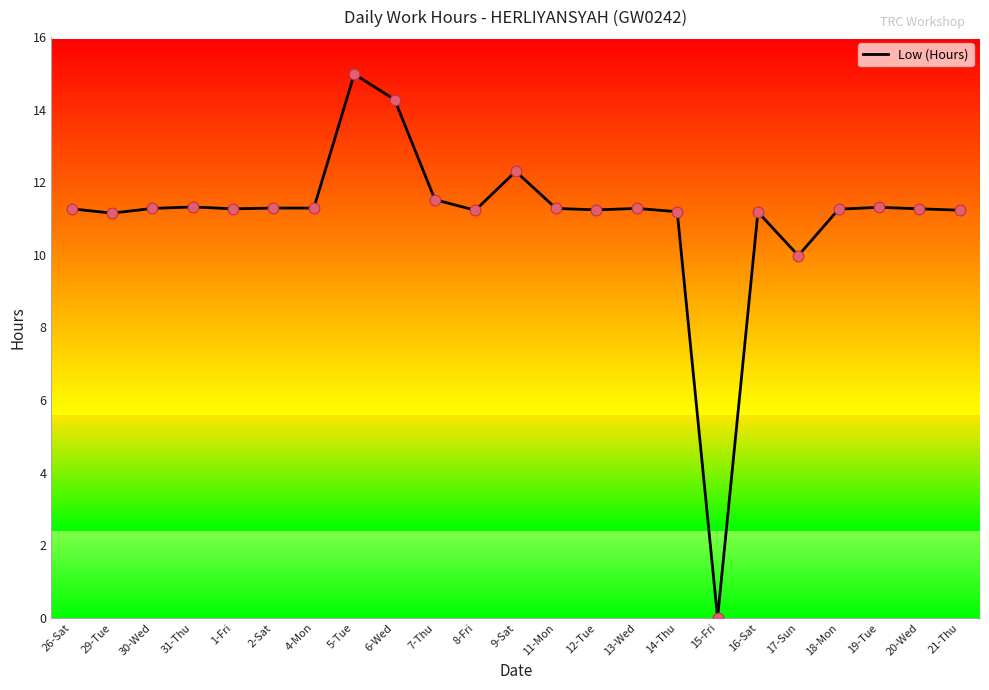

What is the ratio of the value at 14-Thu to the value at 19-Tue?

1.0